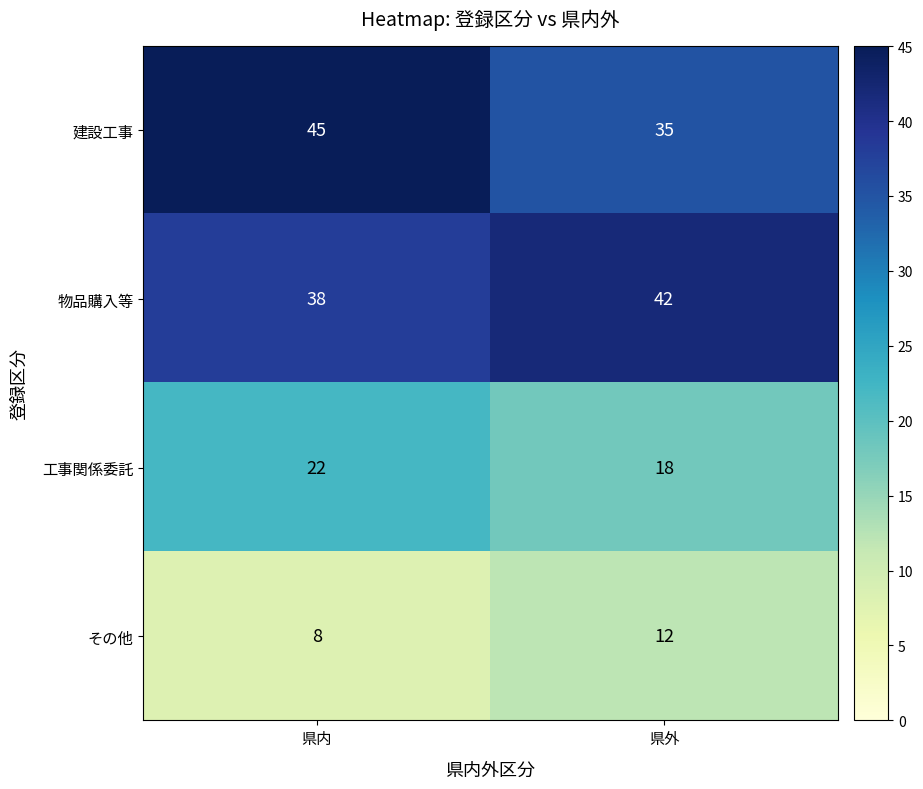

Which series has the widest spread of values?

建設工事